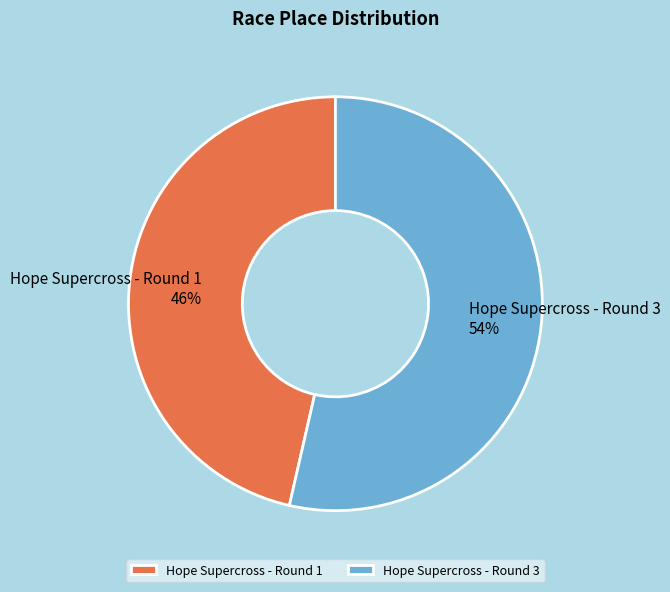

To the nearest percent, what is the average slice percentage?

50%